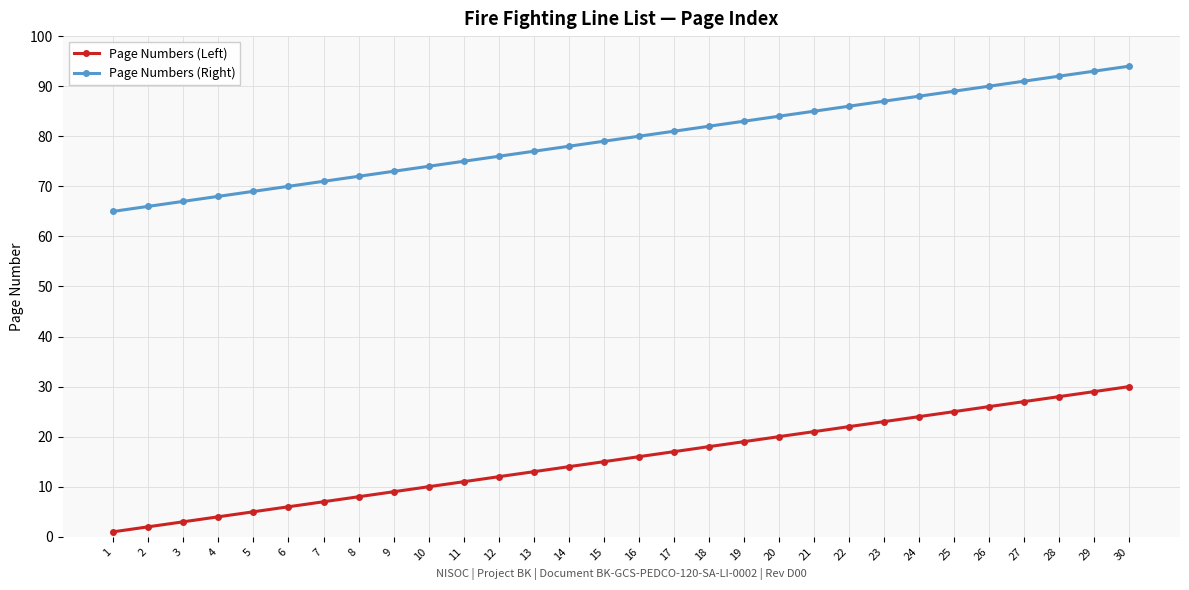

True or false: Page Numbers (Left) and Page Numbers (Right) cross at least once.

False